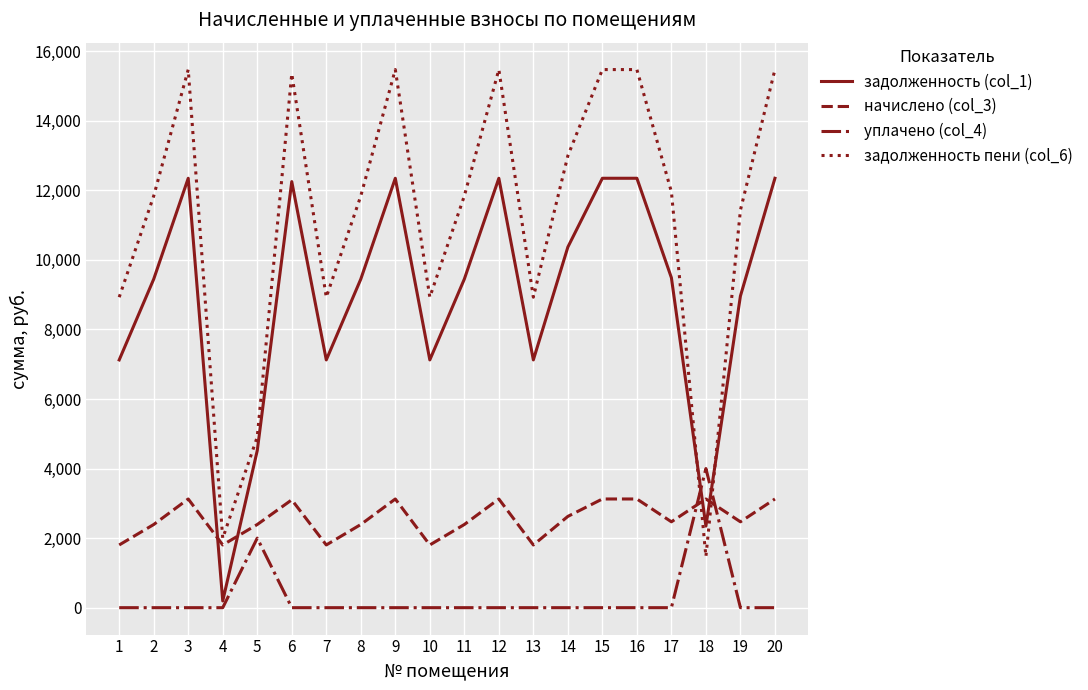

Does the chart display data point markers on the line(s)?

No